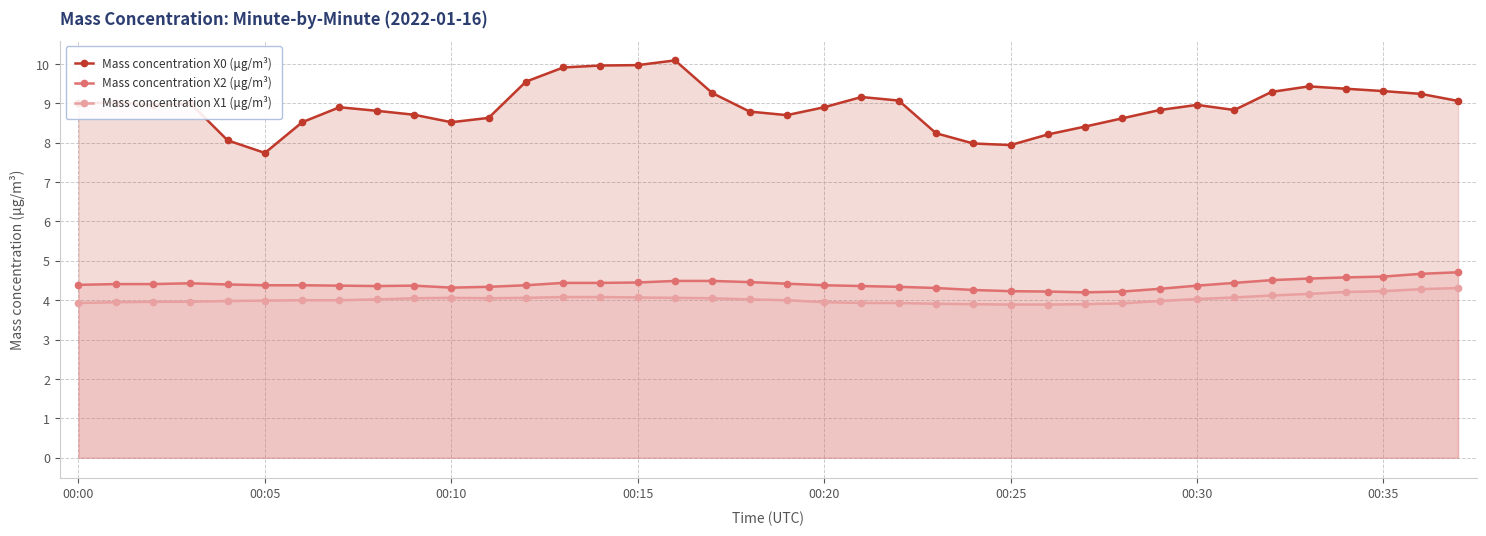

True or false: Mass concentration X2 (μg/m³) and Mass concentration X1 (μg/m³) intersect in this chart.

False